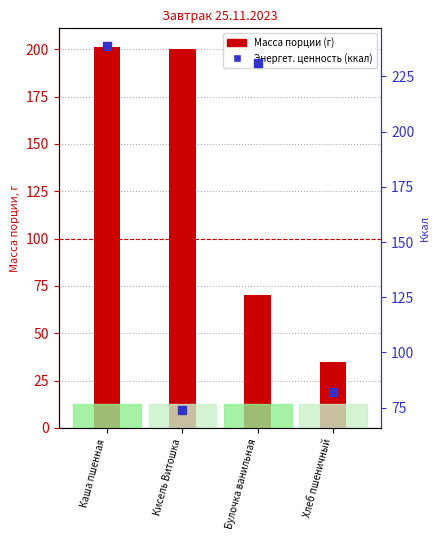

What is the total value across all series at Кисель Витошка?

274.0